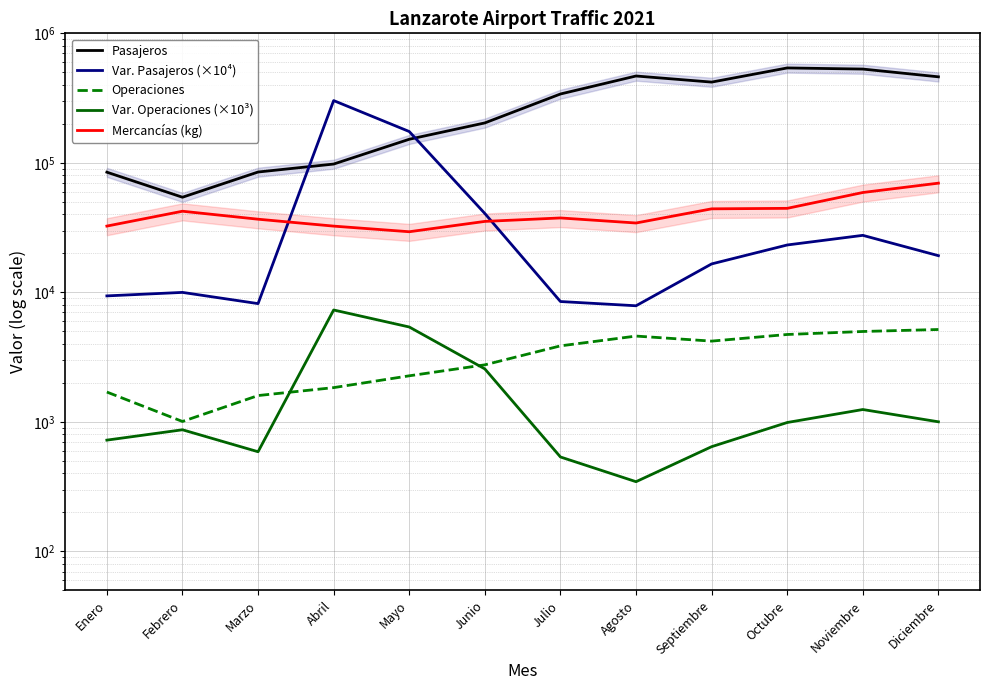

Does the chart display data point markers on the line(s)?

No